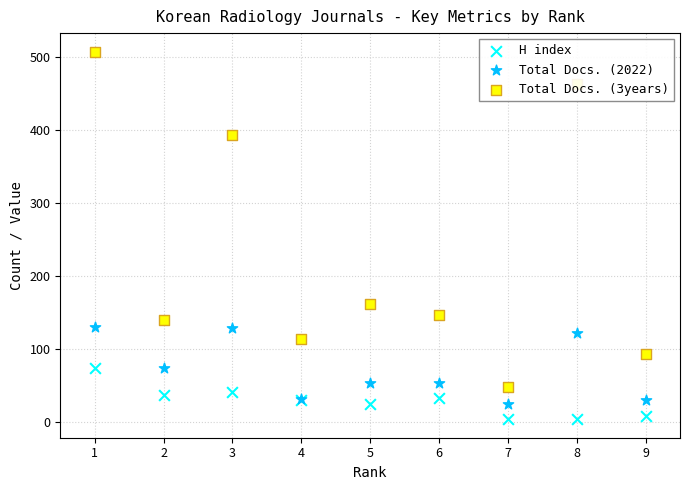

What are all the series names shown in the legend?

H index, Total Docs. (2022), Total Docs. (3years)